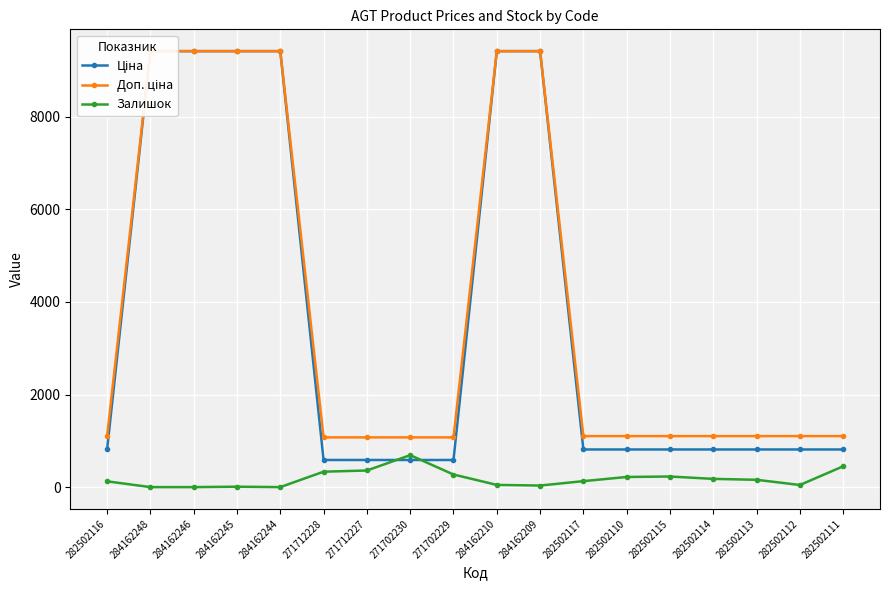

List the series in order of their peak value, highest first.

Ціна, Доп. ціна, Залишок